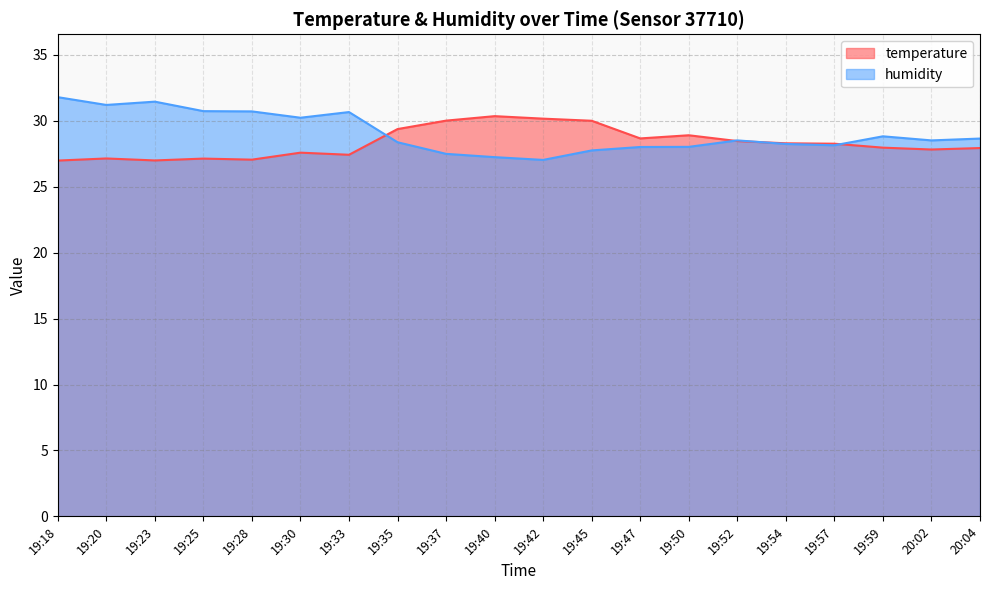

Where is the first local minimum for temperature?

19:23